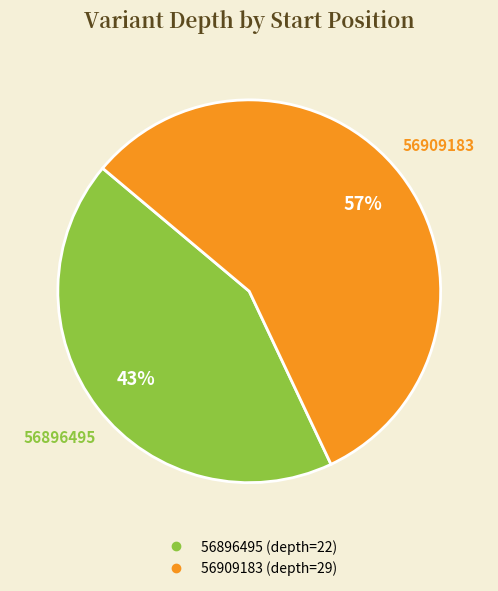

To the nearest percent, what is the difference between the largest and smallest slice percentages?

14%